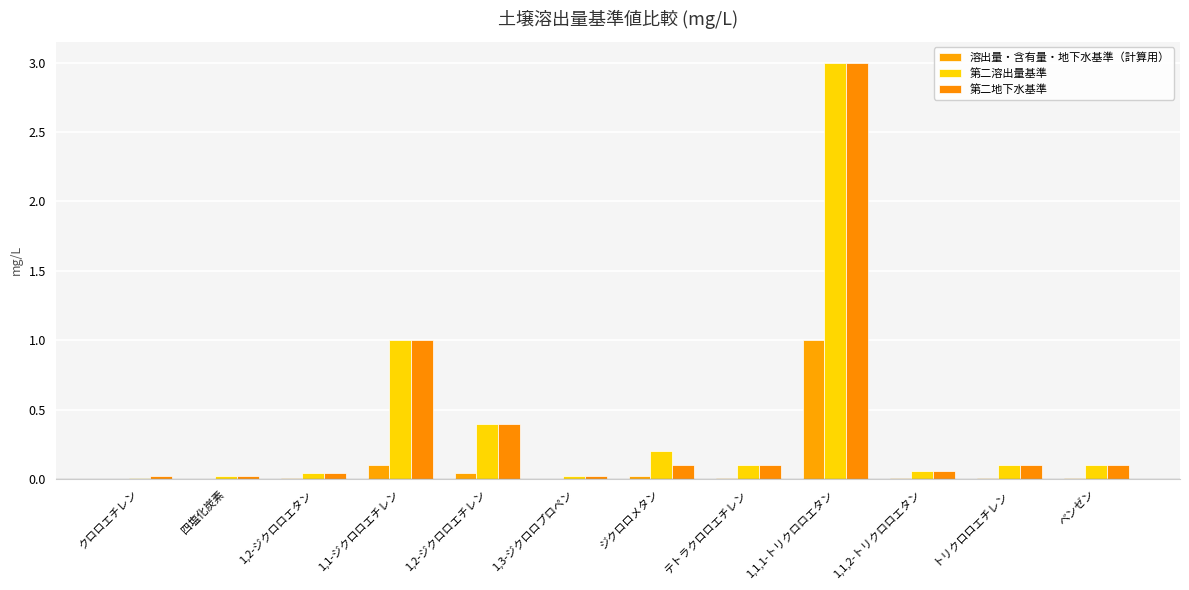

How many series are shown in this chart?

3